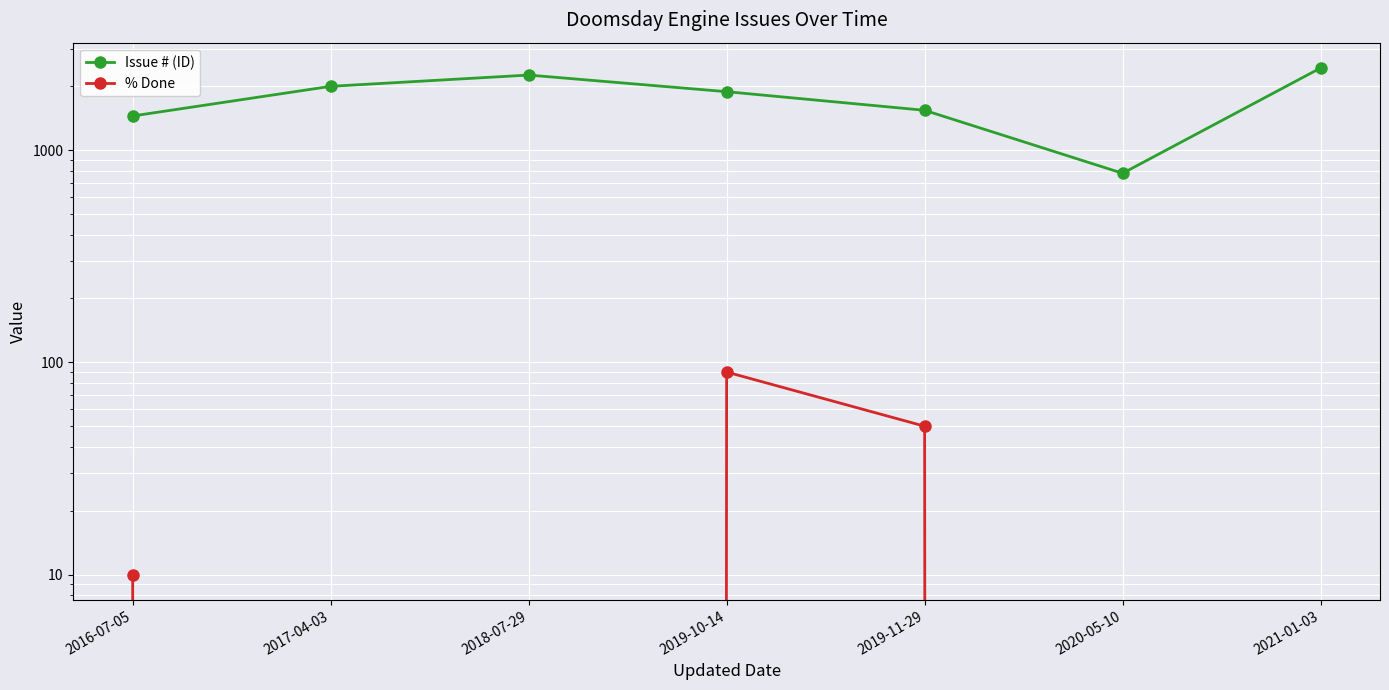

What is the sum of all Issue # (ID) values?

12351